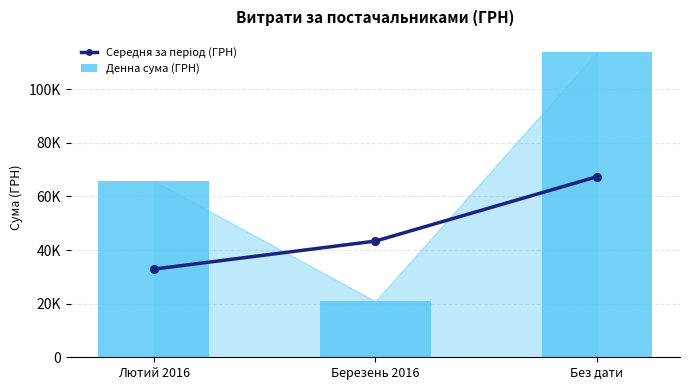

Which series has the widest spread of Y values?

Денна сума (ГРН)